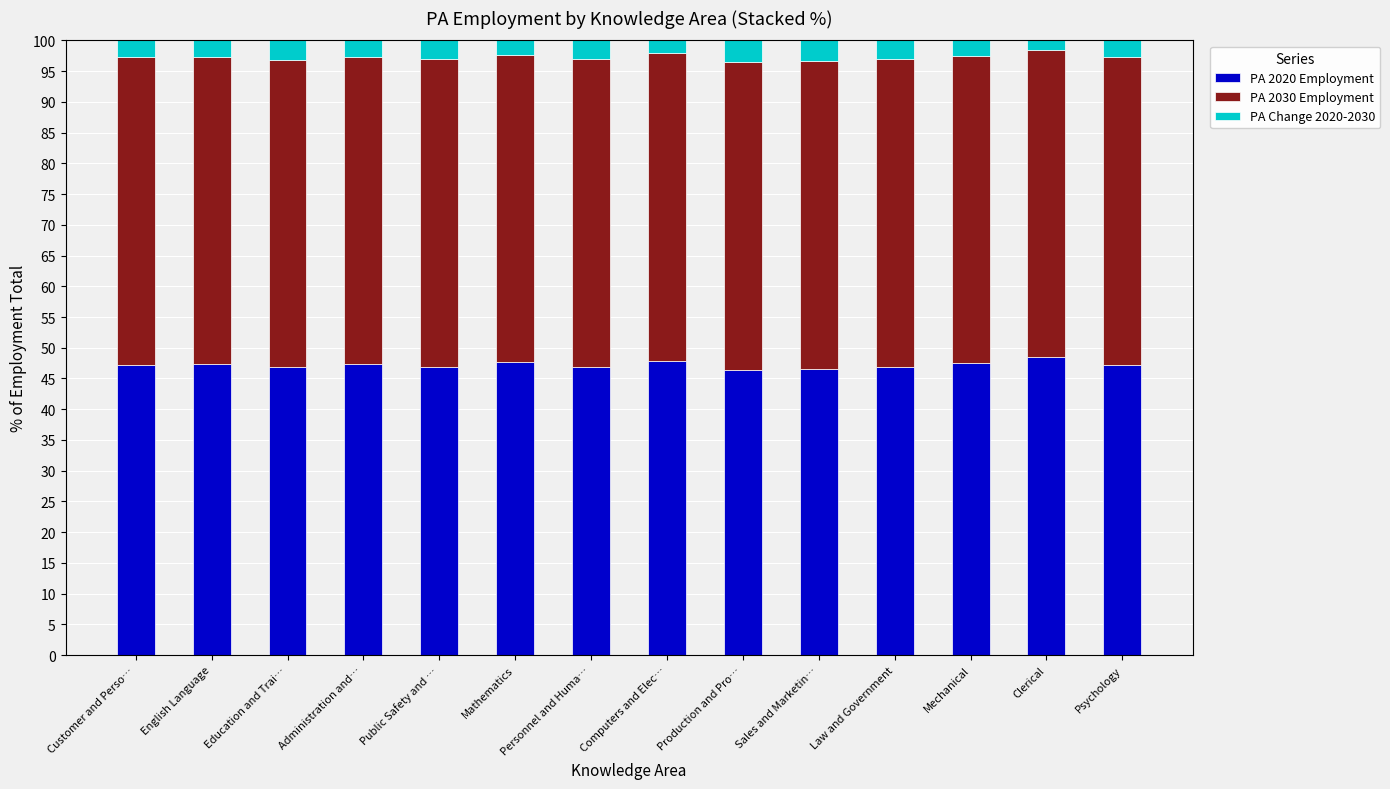

What is the difference between the maximum and minimum values in the PA 2020 Employment series?

2.1